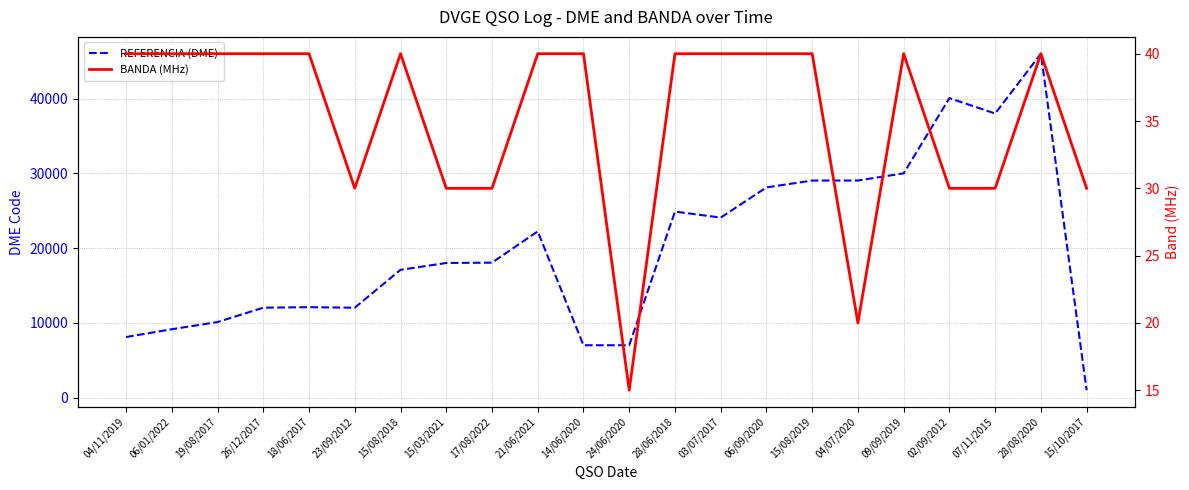

What is the difference between the BANDA (MHz) values at 17/08/2022 and 04/11/2019?

10